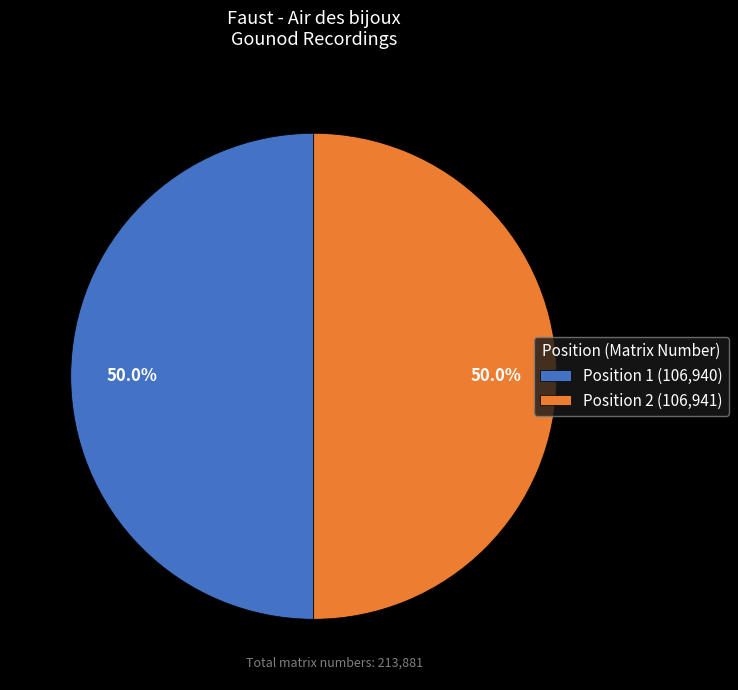

The Position 1 slice represents 43% of the pie. True or false?

False